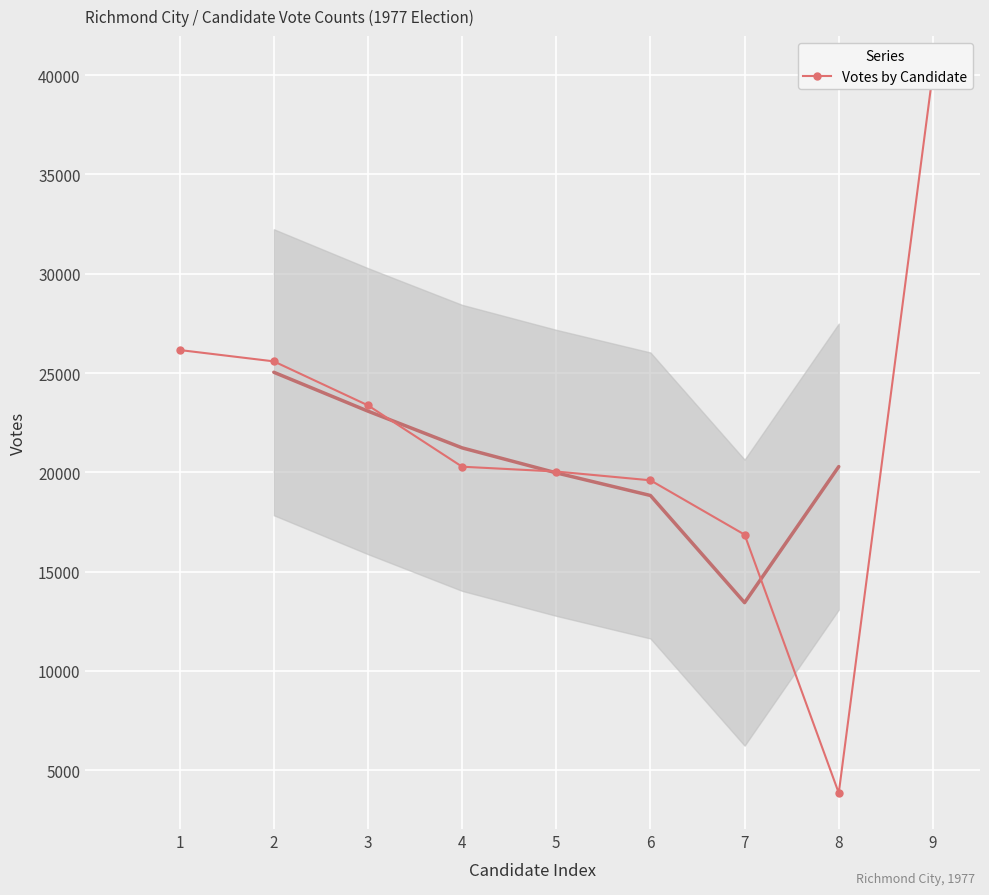

Rank the categories by value from highest to lowest.

9, 1, 2, 3, 4, 5, 6, 7, 8